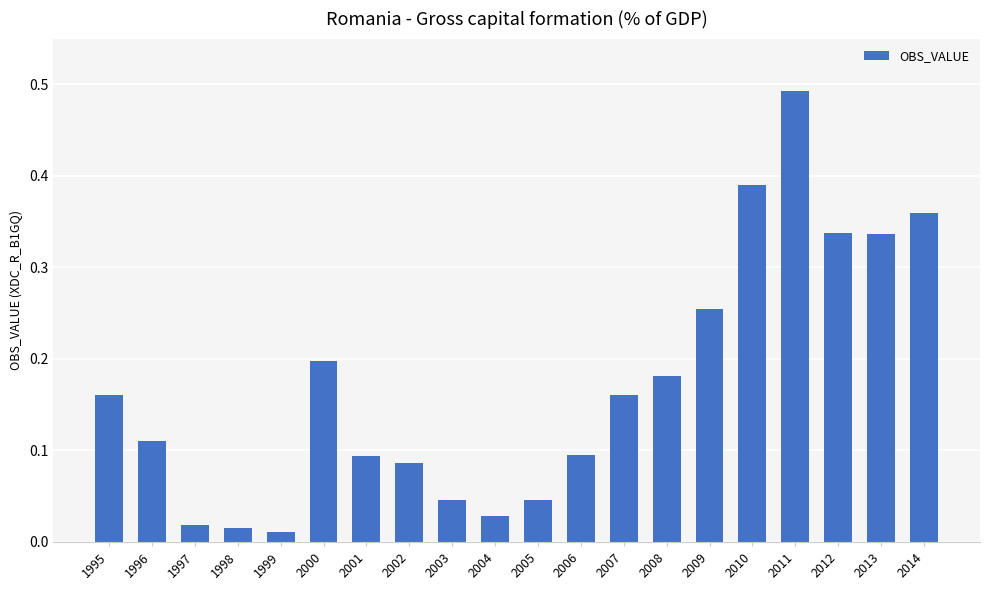

What is the sum of all values?

3.4